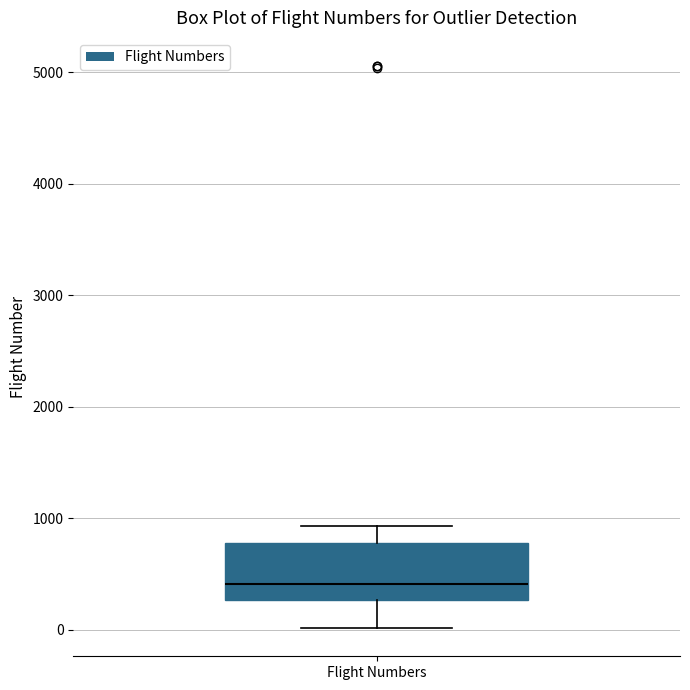

Read this box plot against the y-axis: the position of the median line, the range covered by the box, and the ends of both whiskers. The values are not printed on the chart, so give them approximately, as read against the axis.

median 400, box 300 to 800, whiskers 0 to 900